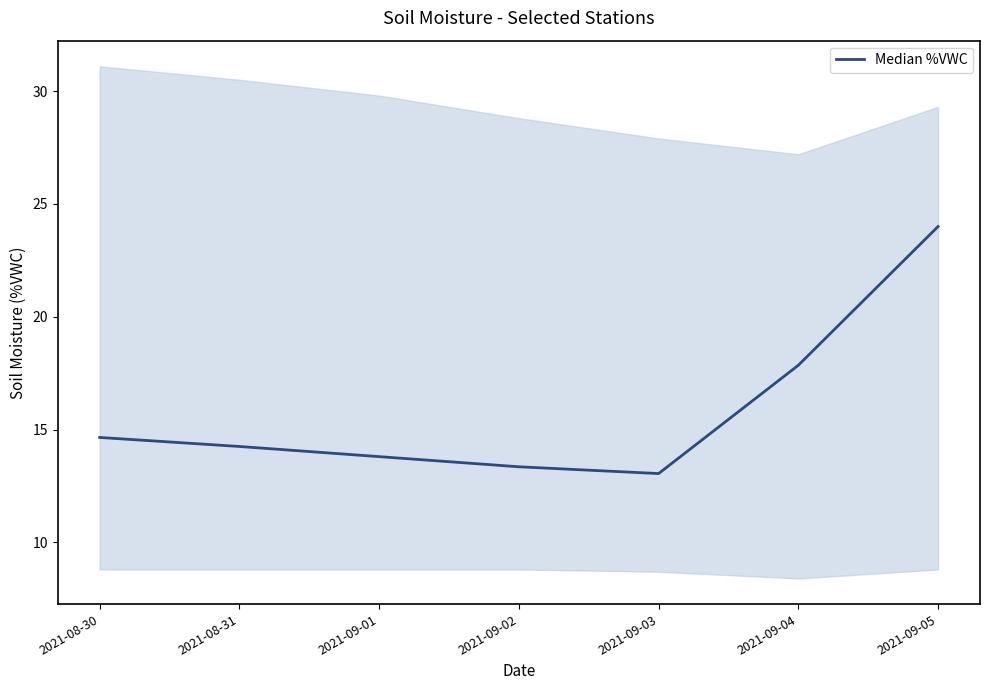

List the labels in order of value, largest first.

2021-09-05, 2021-09-04, 2021-08-30, 2021-08-31, 2021-09-01, 2021-09-02, 2021-09-03